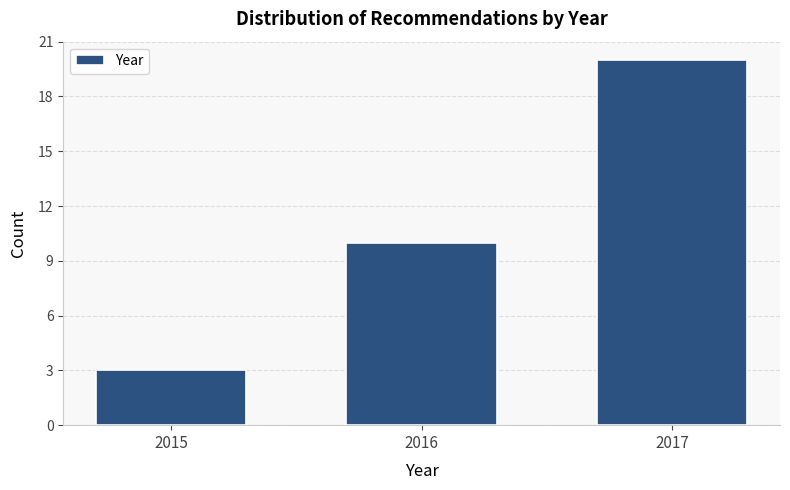

Reading left to right, transcribe all the data shown in this chart.

2015=3	2016=10	2017=20